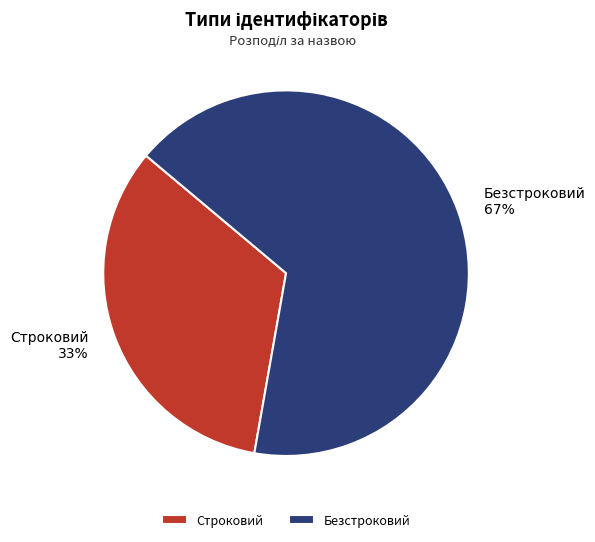

Which has a higher value, Строковий or Безстроковий?

Безстроковий